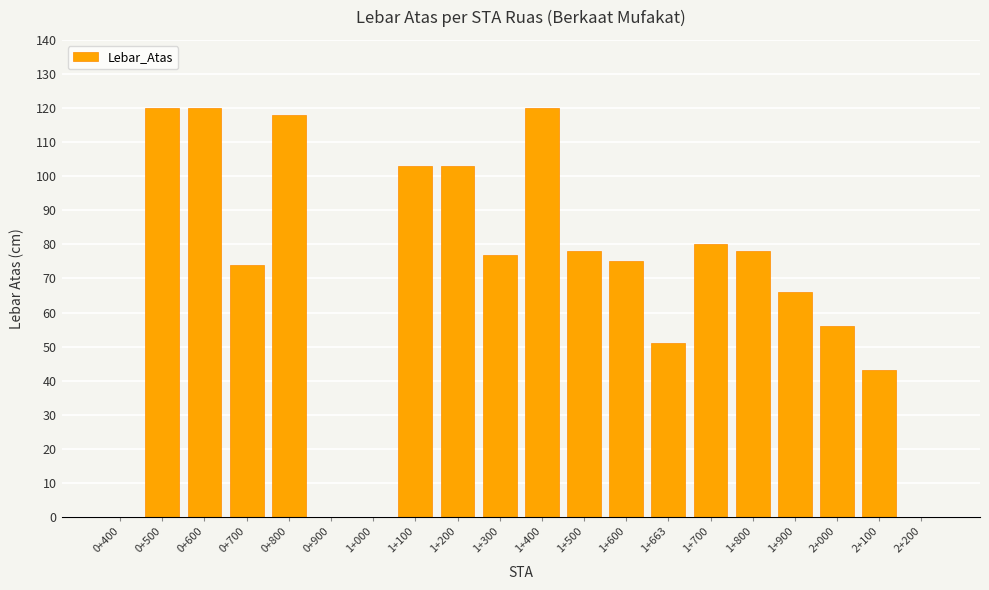

What is the average value?

68